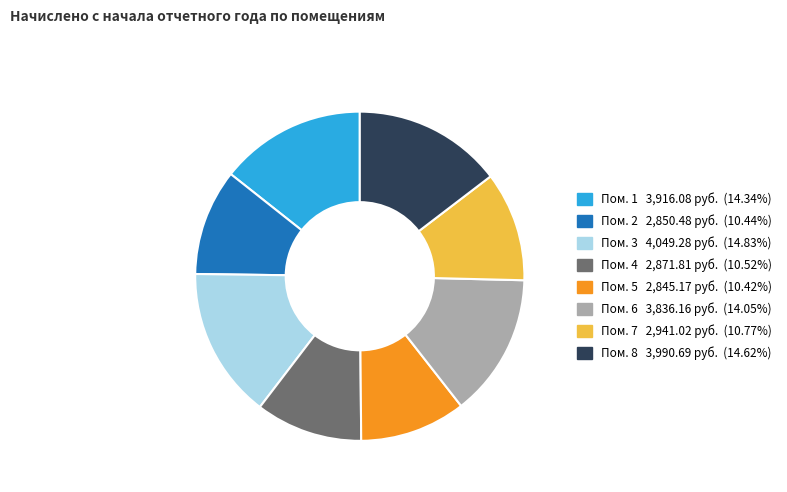

Is there any slice that represents more than half of the pie?

No